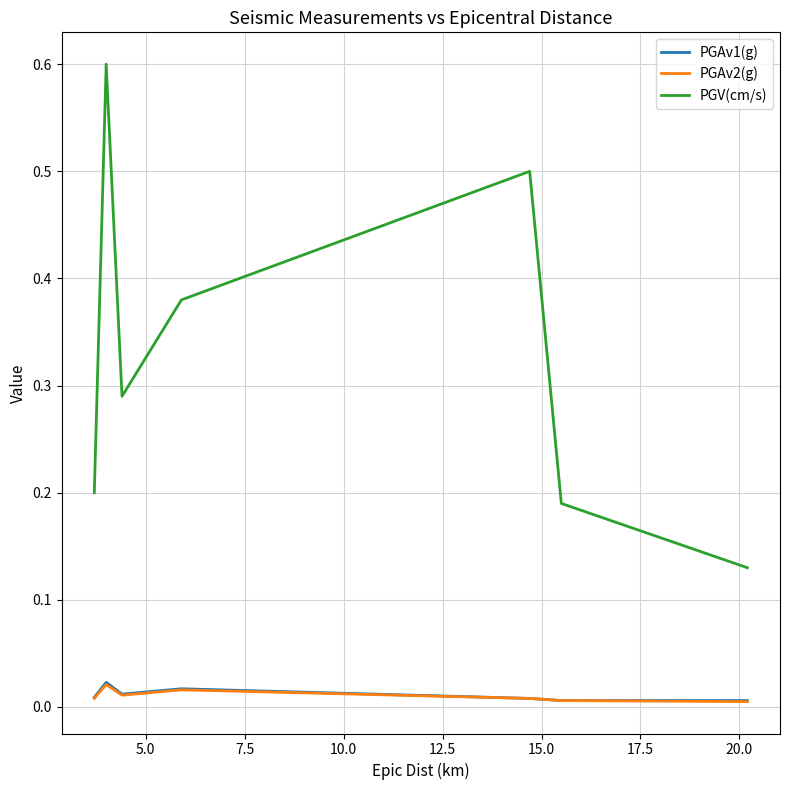

True or false: PGAv1(g) and PGV(cm/s) cross at least once.

False